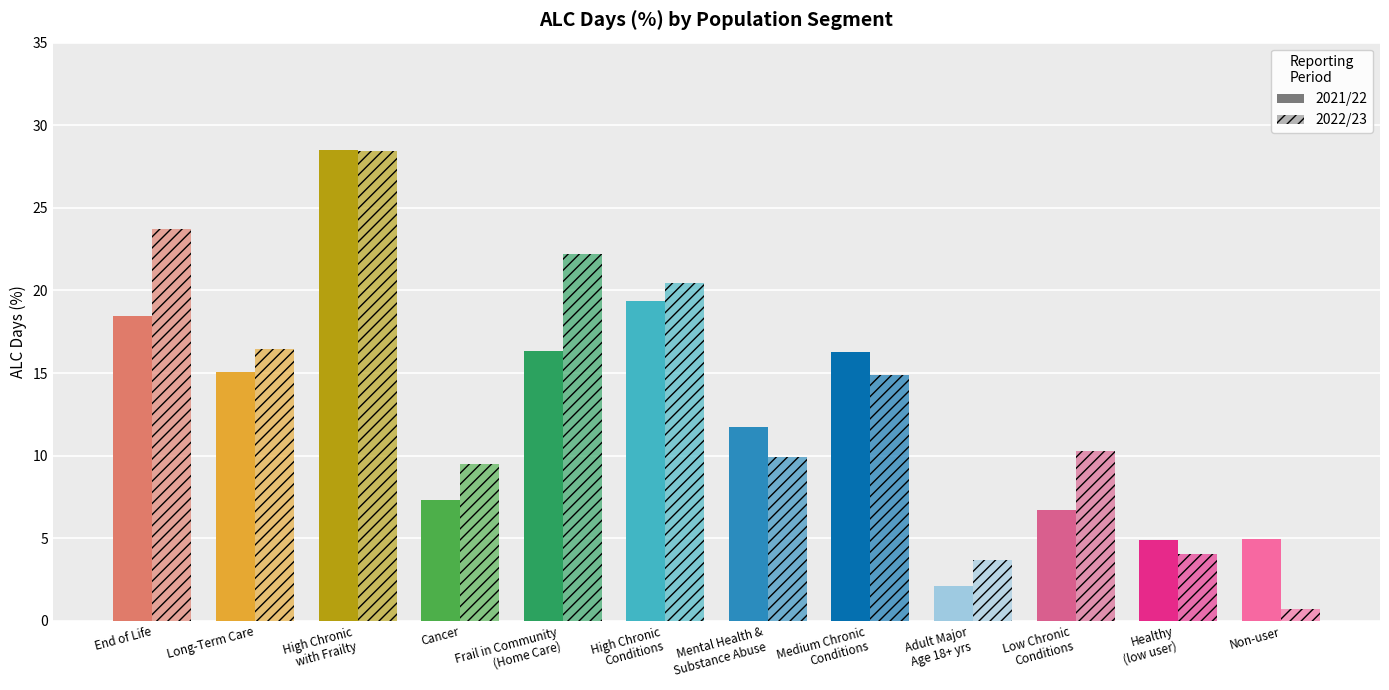

At which label is 2021/22 closest to 15?

Long-Term Care